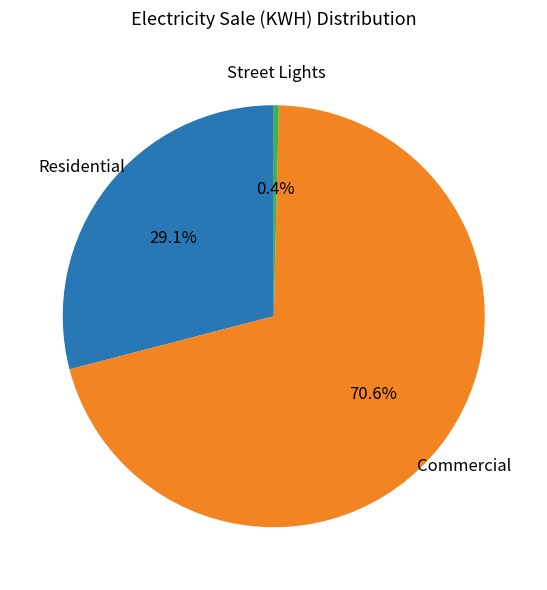

To the nearest percent, what portion does Commercial represent?

71%